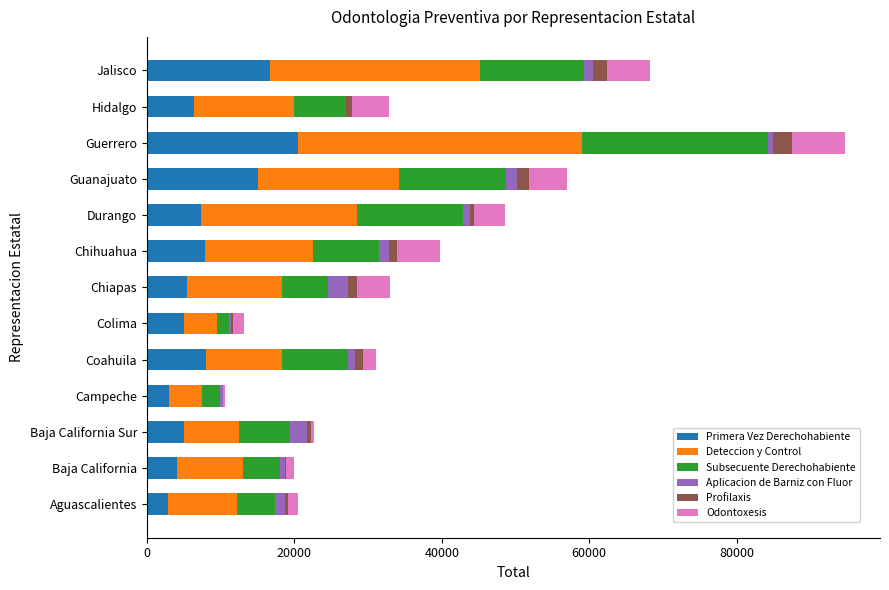

At which category is the sum across all series the highest?

Guerrero